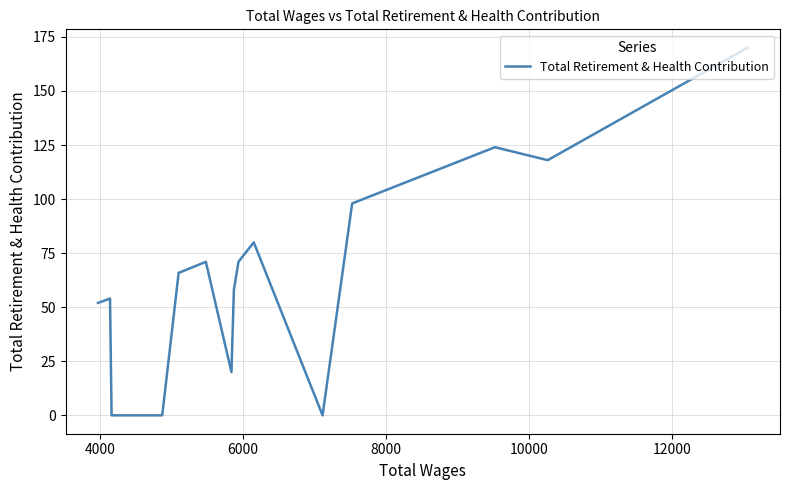

How many distinct data groups are displayed?

1